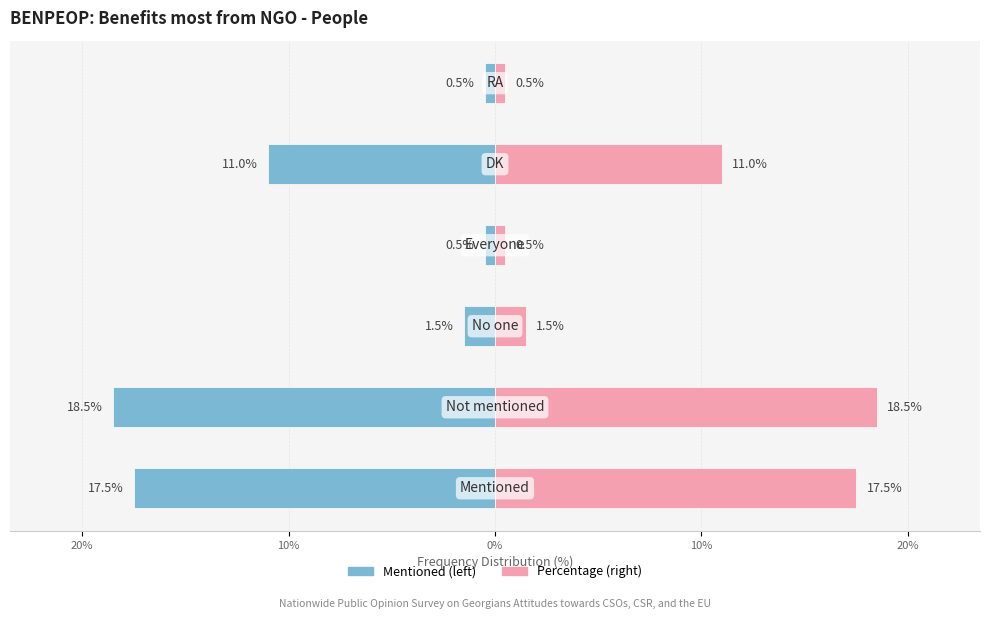

Count the number of data series in this chart.

2